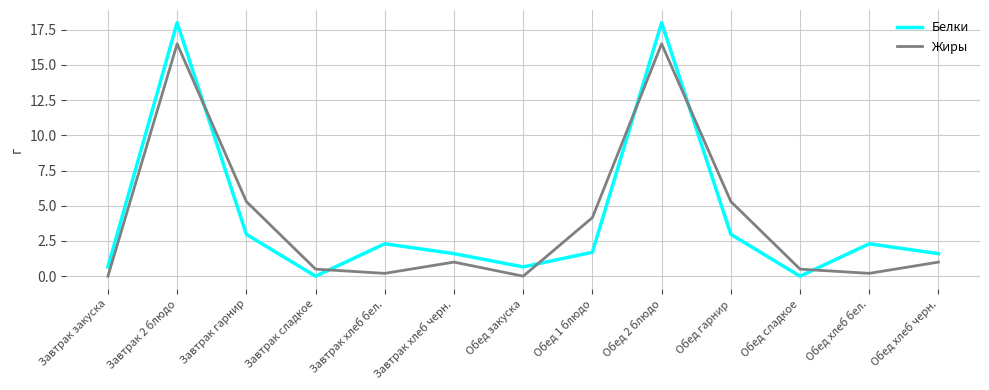

Where is the first local minimum for Жиры?

Завтрак хлеб бел.